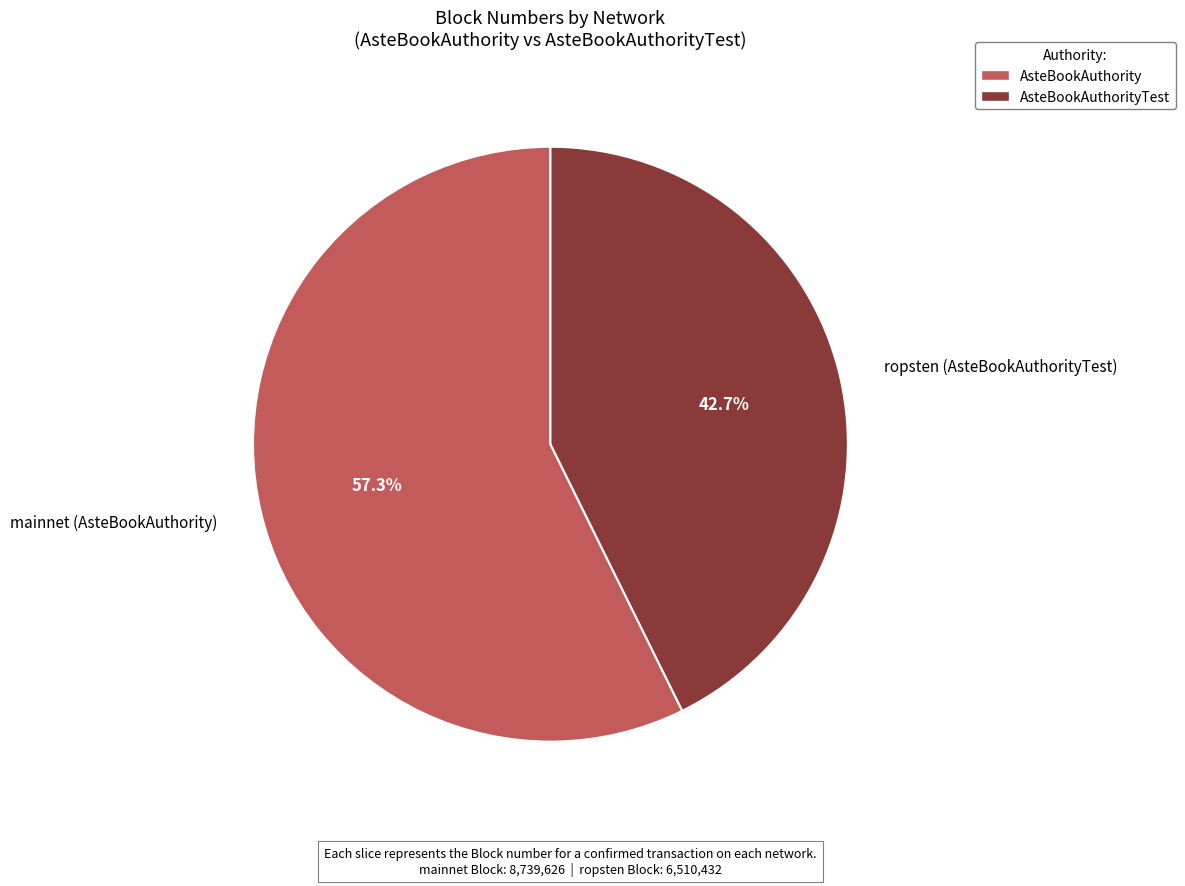

Which category has the biggest portion of the pie?

mainnet (AsteBookAuthority)